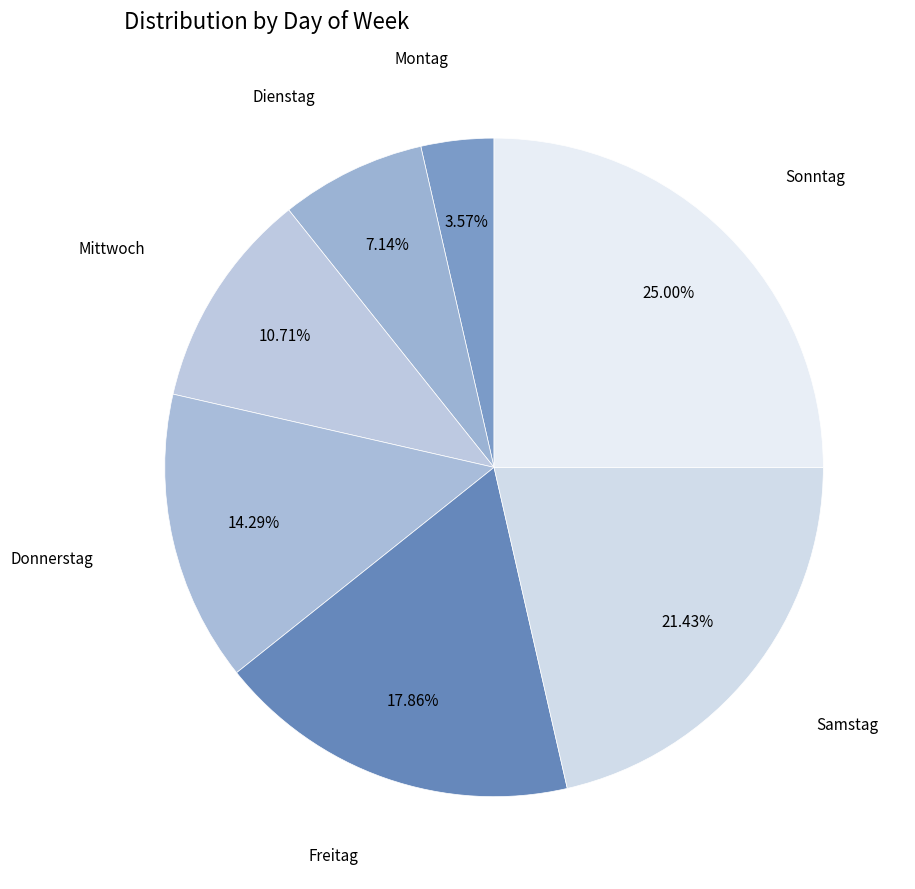

How many slices are in this pie chart?

7